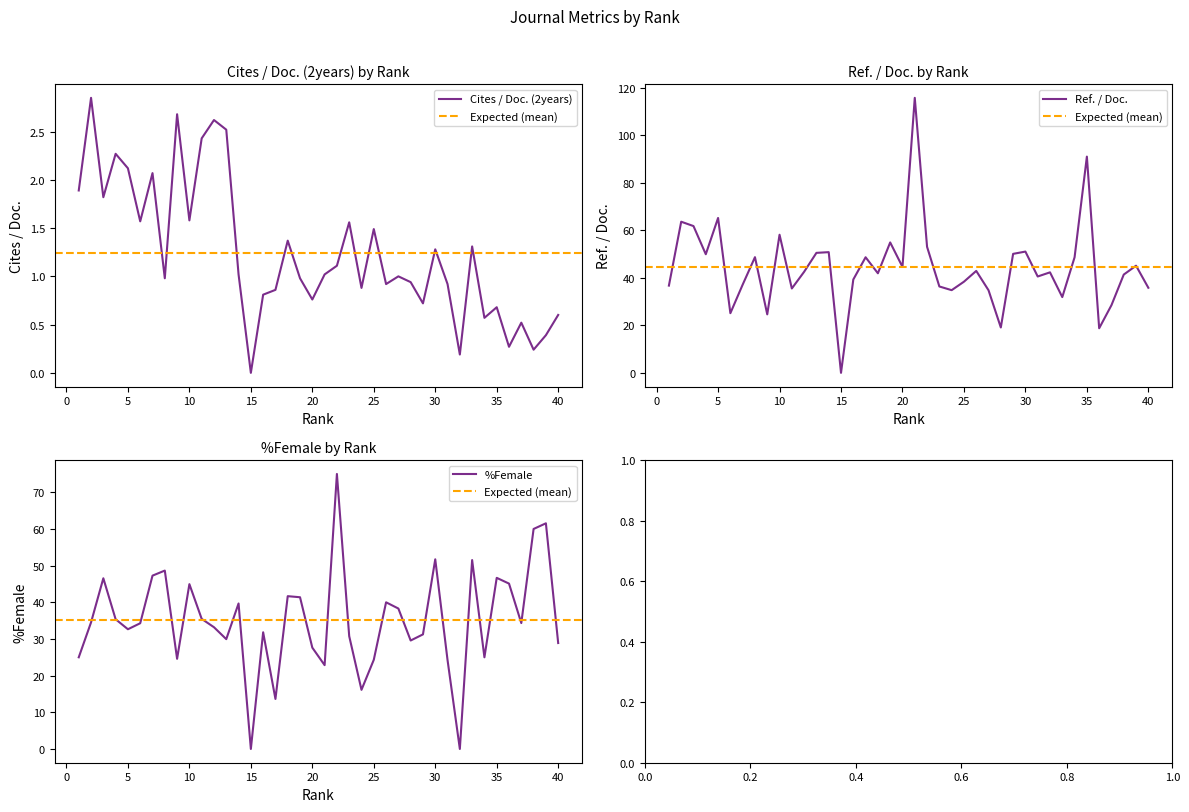

Where does the %Female series first go above 34?

2